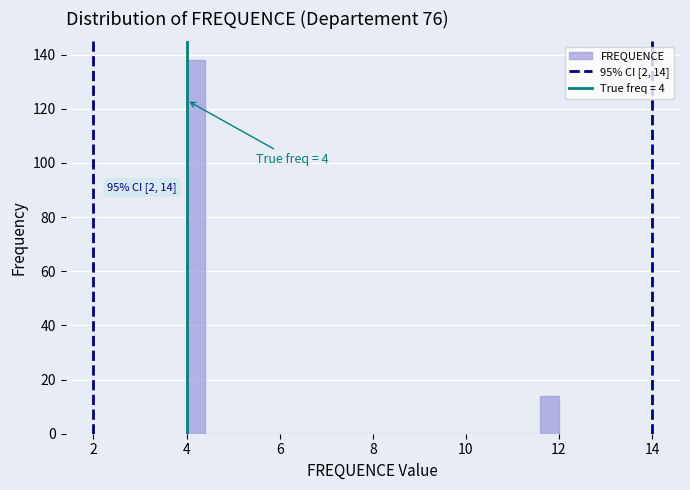

Read against the x-axis, roughly where is the centre of the tallest bar?

4.2